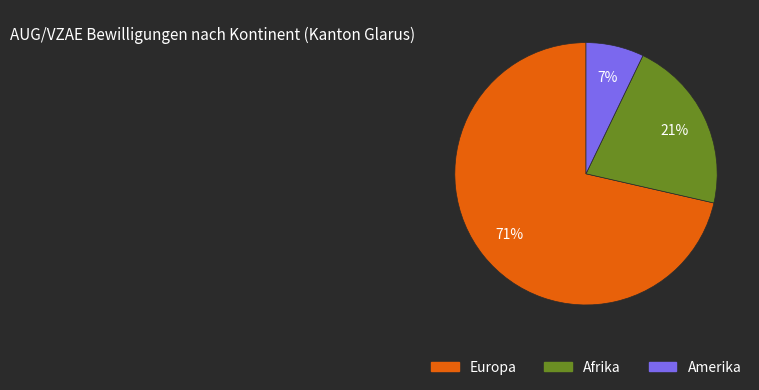

Between Europa and Afrika, which is larger?

Europa